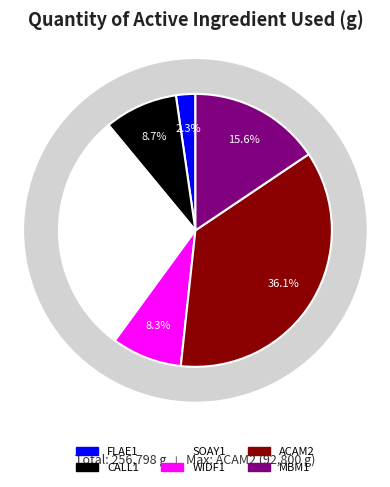

Approximately how many times larger is the value at CALL1 compared to ACAM2?

0.2